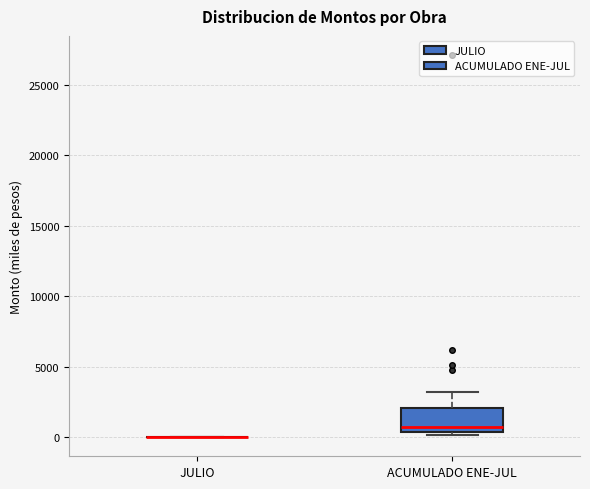

Comparing the boxes themselves (not the whiskers), which one is the tallest?

ACUMULADO ENE-JUL